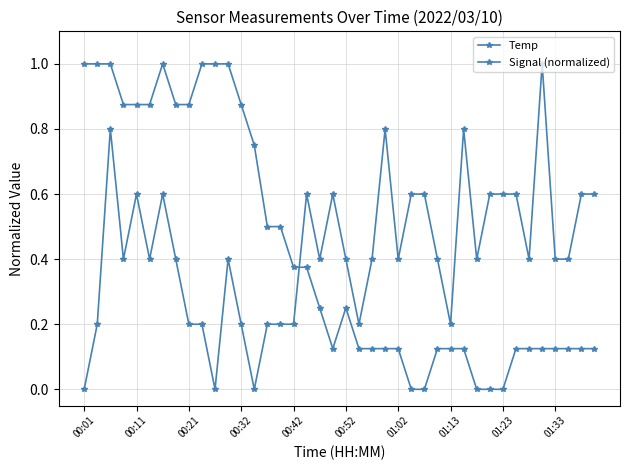

What is the sum of all Temp values?

17.1